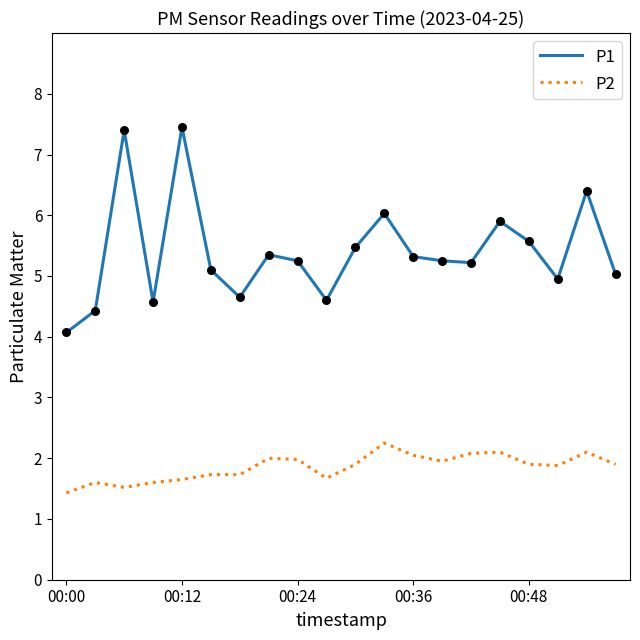

Which series has the widest spread of values?

P1